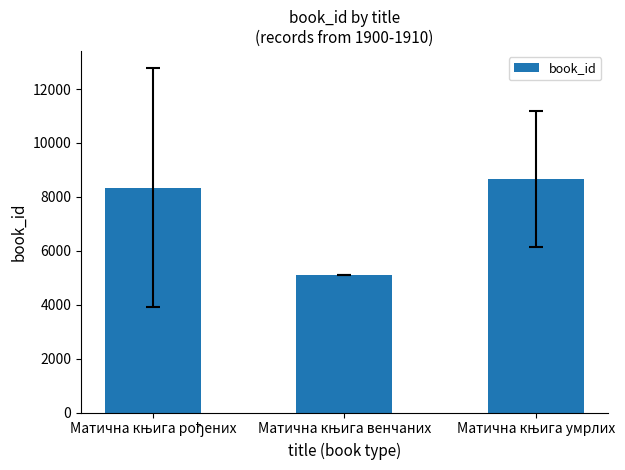

What is the value of the 1st bar from the left?

8347.0